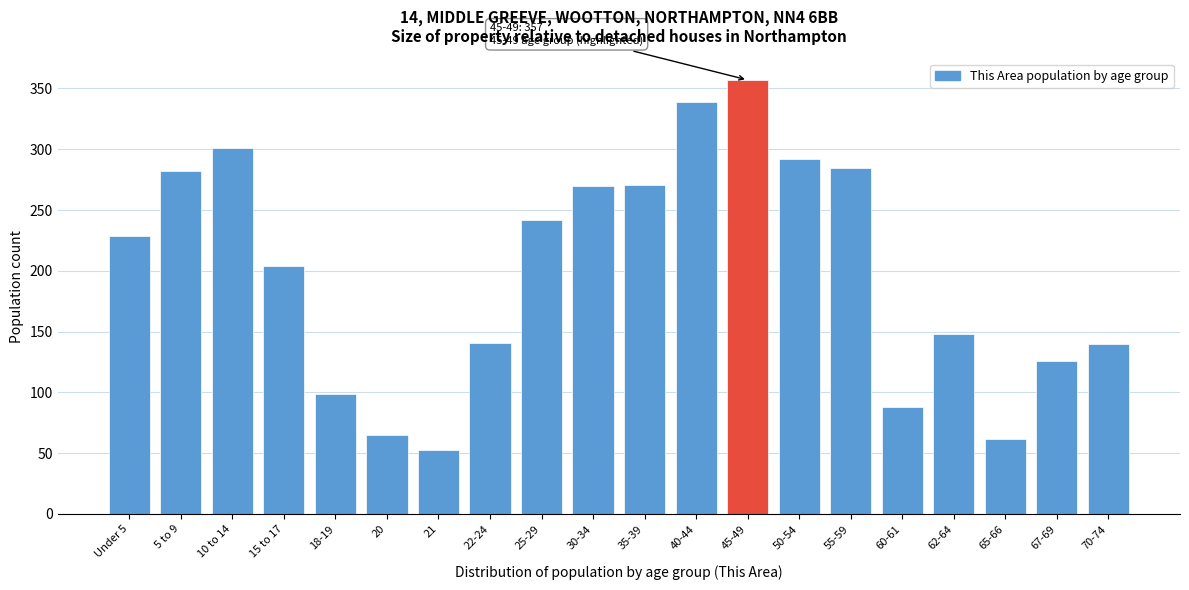

What is the ratio of the value at 62-64 to the value at 40-44?

0.4